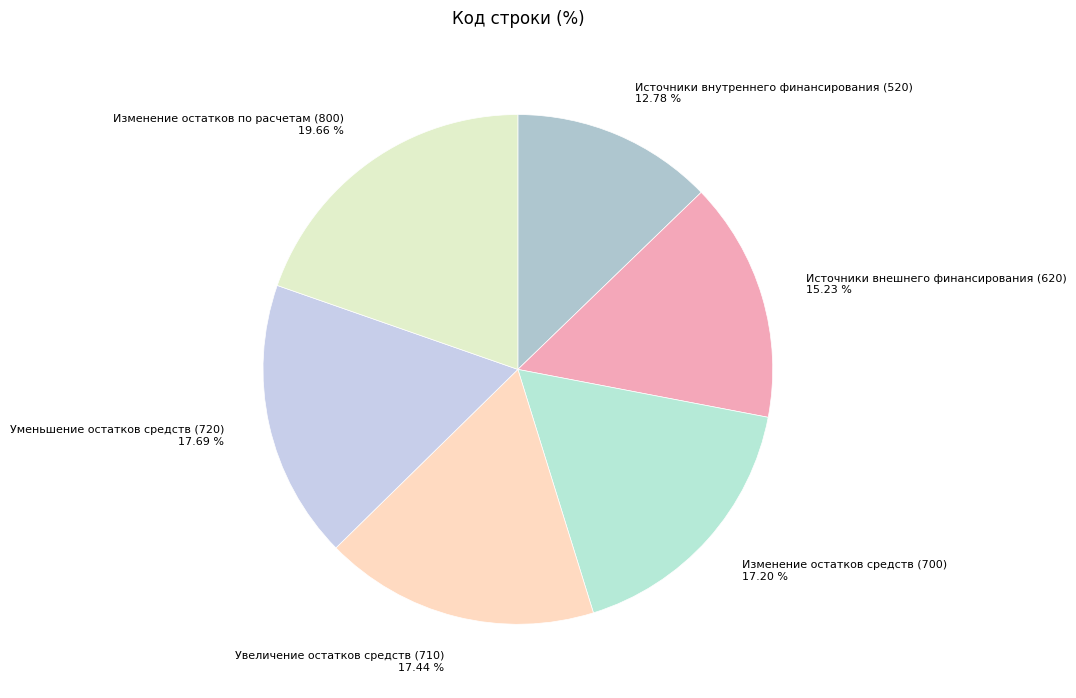

Which slice is the largest?

Изменение остатков по расчетам (800)